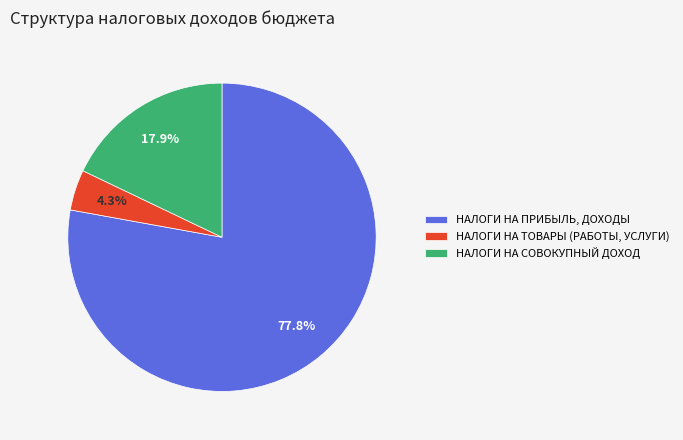

Is there any slice that represents more than half of the pie?

Yes